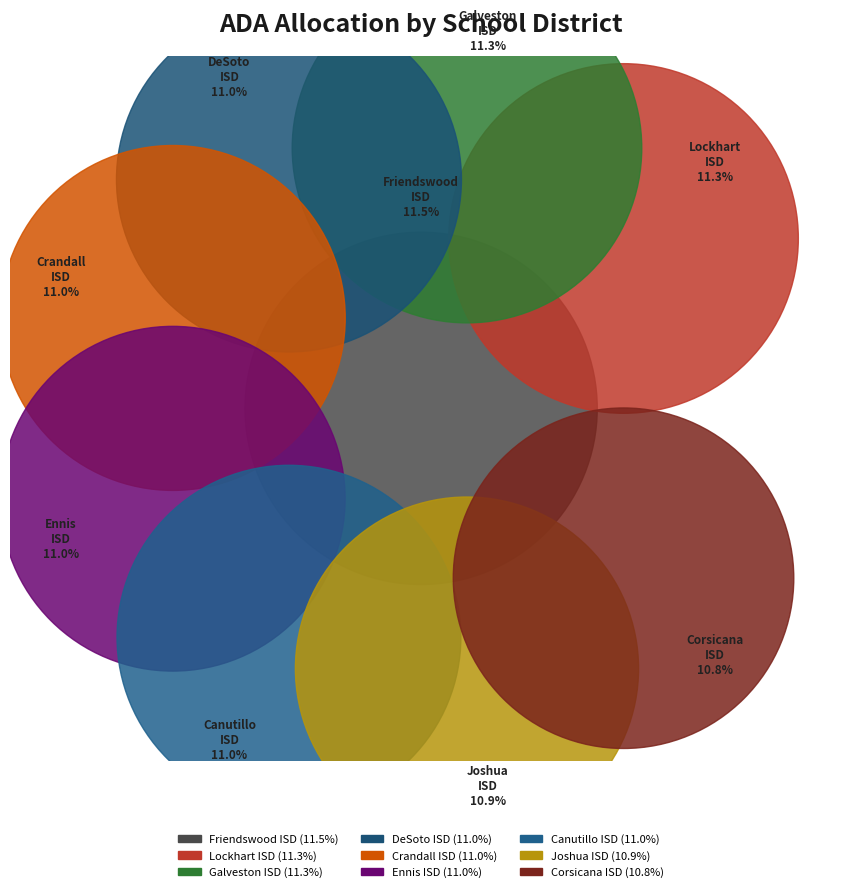

How many segments does this pie chart have?

9